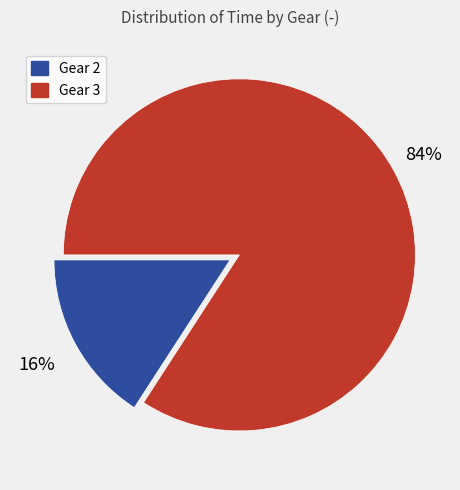

To the nearest percent, what is the average slice percentage?

50%